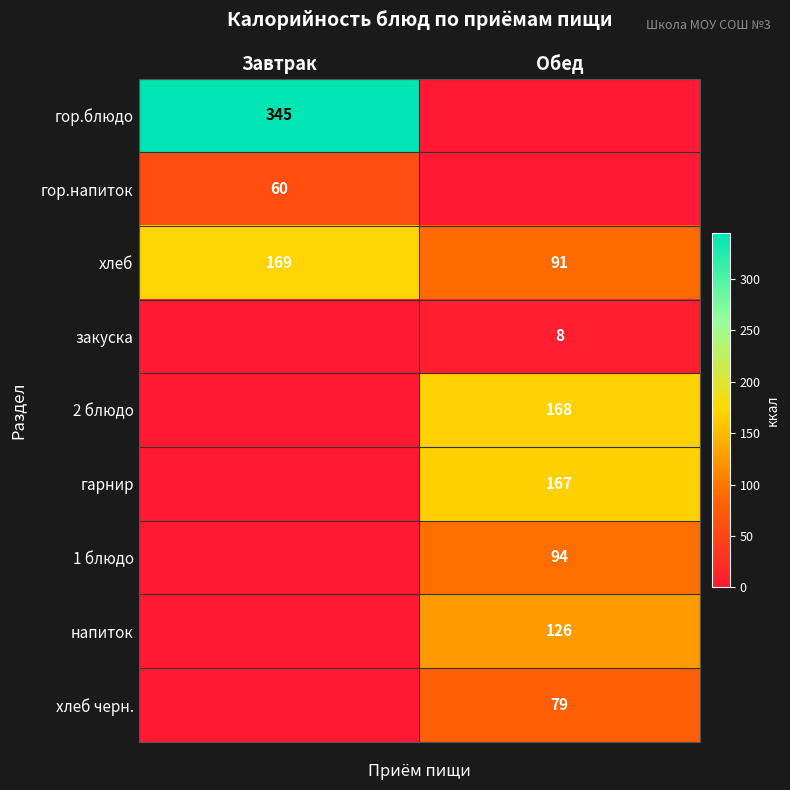

What is the sum of all хлеб values?

260